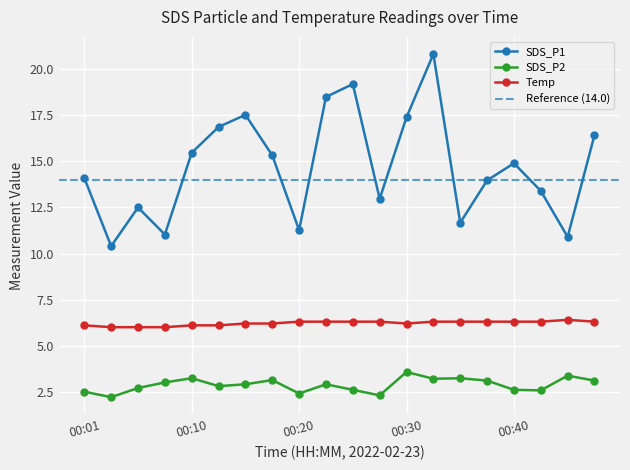

At which label is Temp closest to 6?

00:03